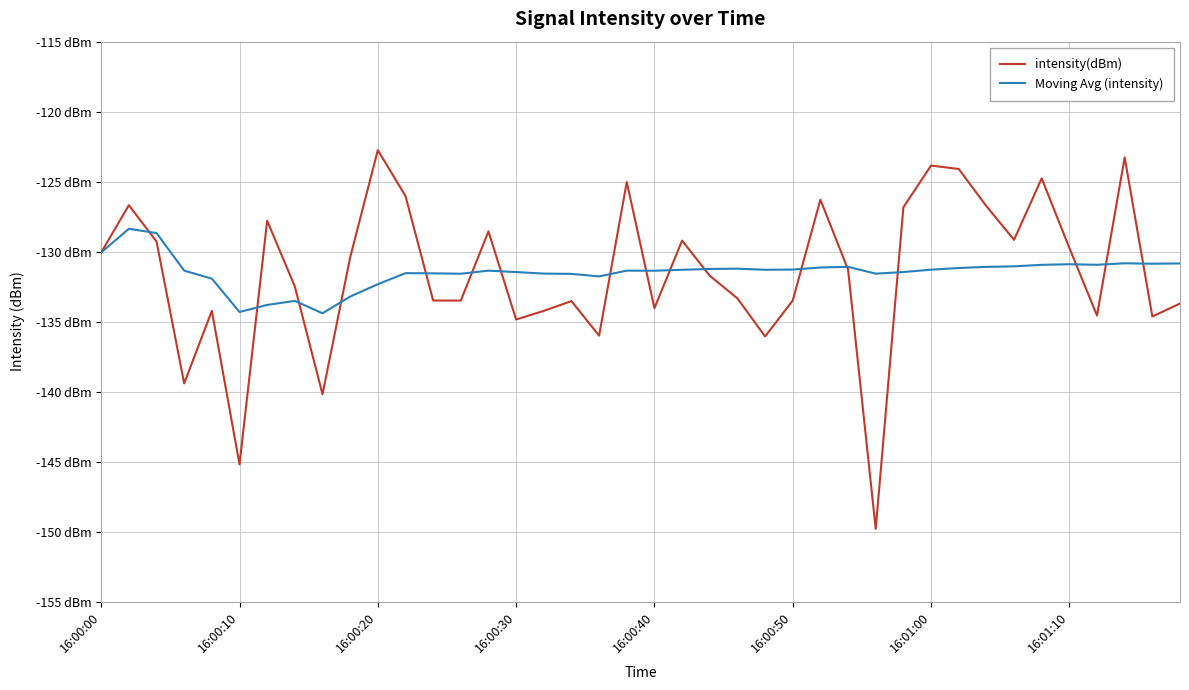

List the labels in order of intensity(dBm) value, smallest first.

28, 16:00:50, 8, 16:00:30, 24, 18, 15, 38, 36, 16, 16:00:40, 20, 39, 17, 13, 25, 12, 23, 16:01:10, 22, 27, 9, 16:00:00, 35, 16:00:20, 21, 33, 14, 16:01:00, 29, 32, 16:00:10, 26, 11, 19, 34, 31, 30, 37, 10